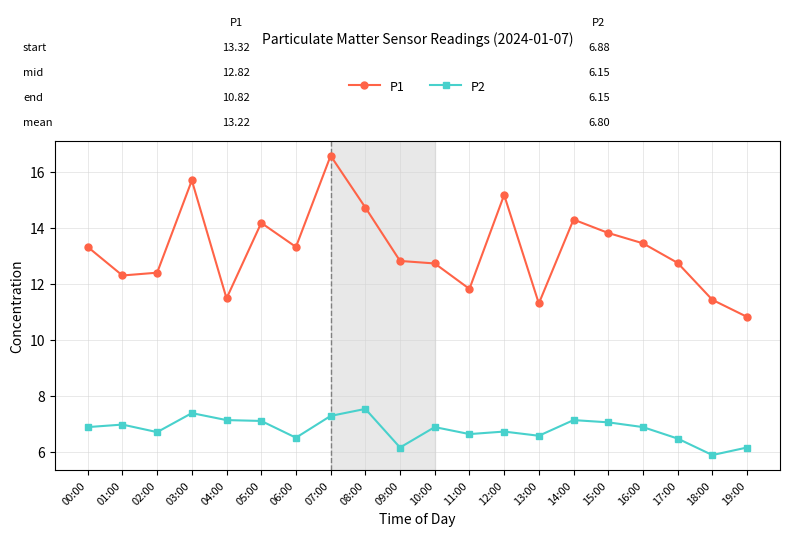

True or false: P1 and P2 intersect in this chart.

False